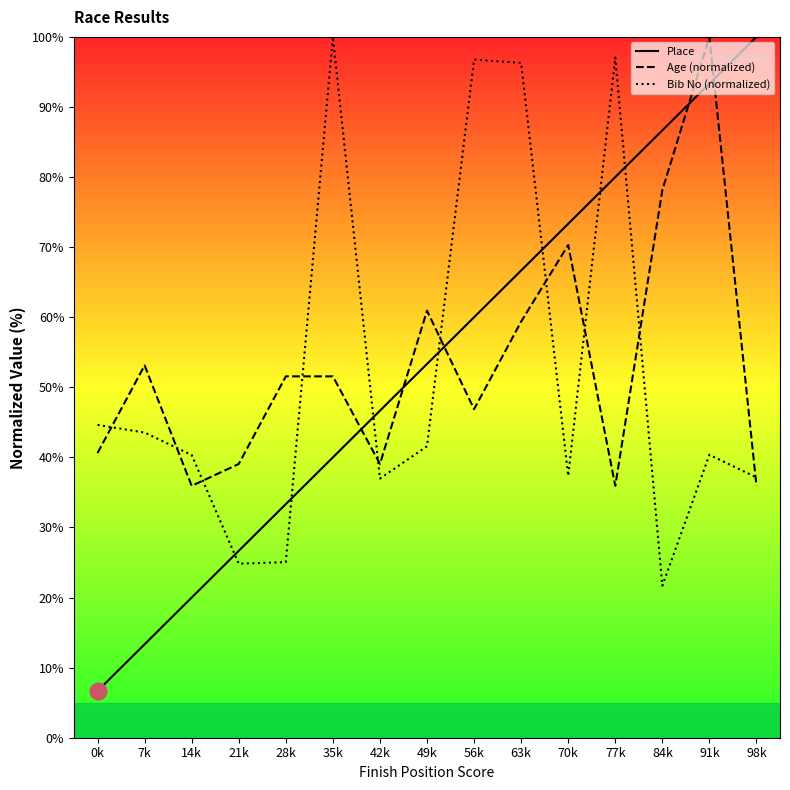

How many interior local peaks does the Bib No (normalized) series have?

4